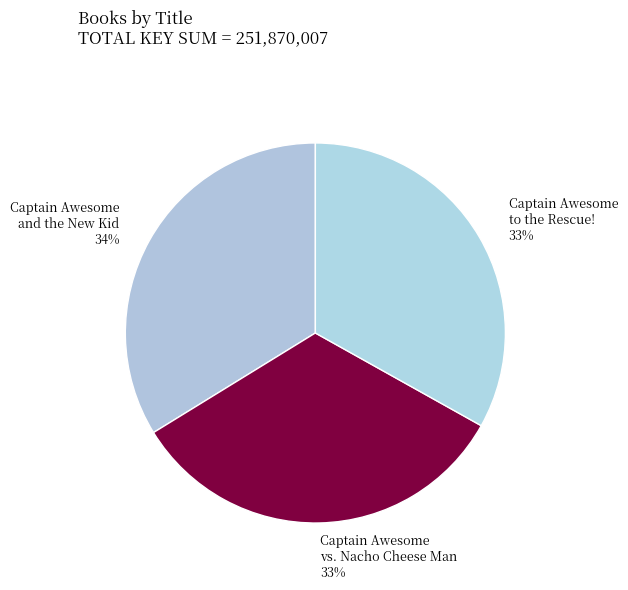

How many slices are in this pie chart?

3